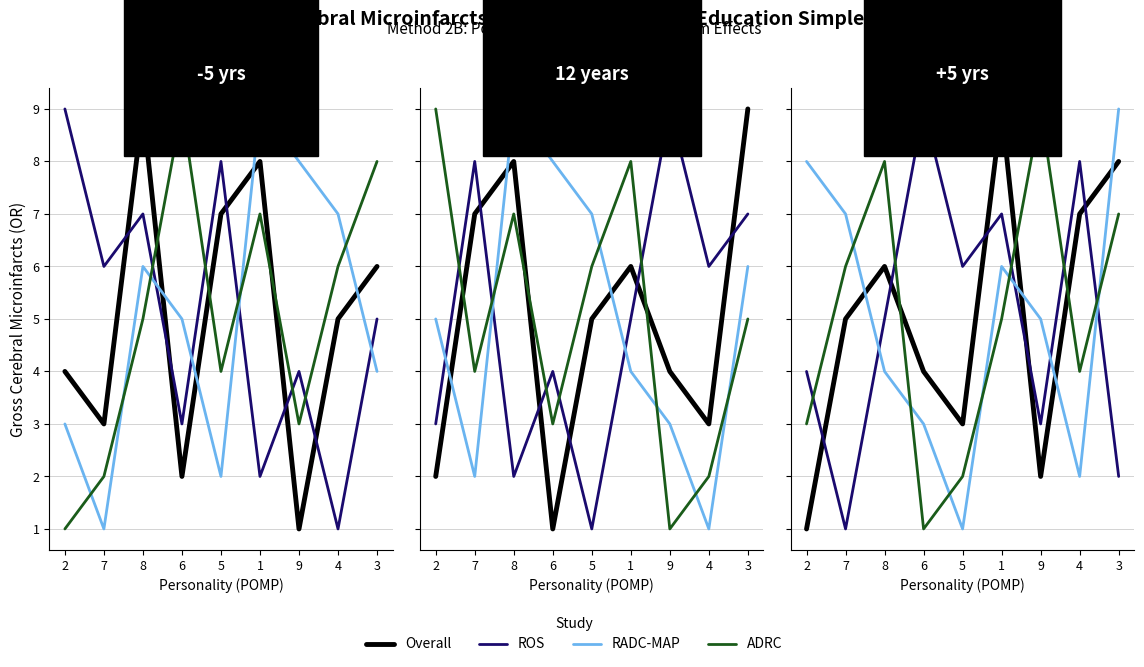

What position from the left is 4?

8